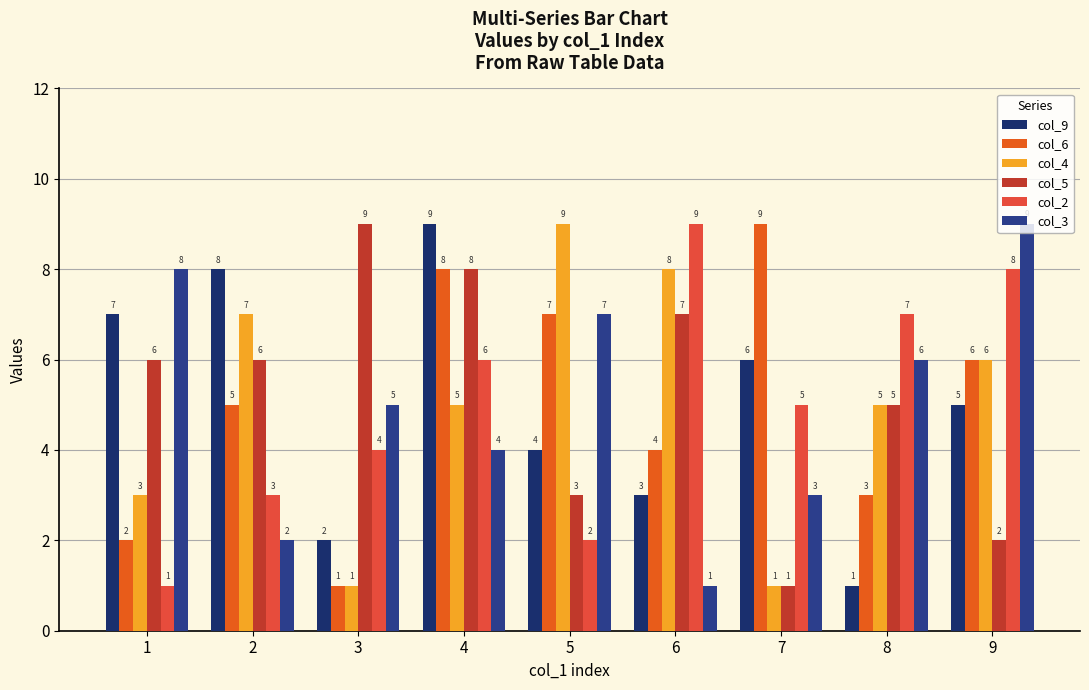

What is the difference between the highest and lowest values at 1?

7